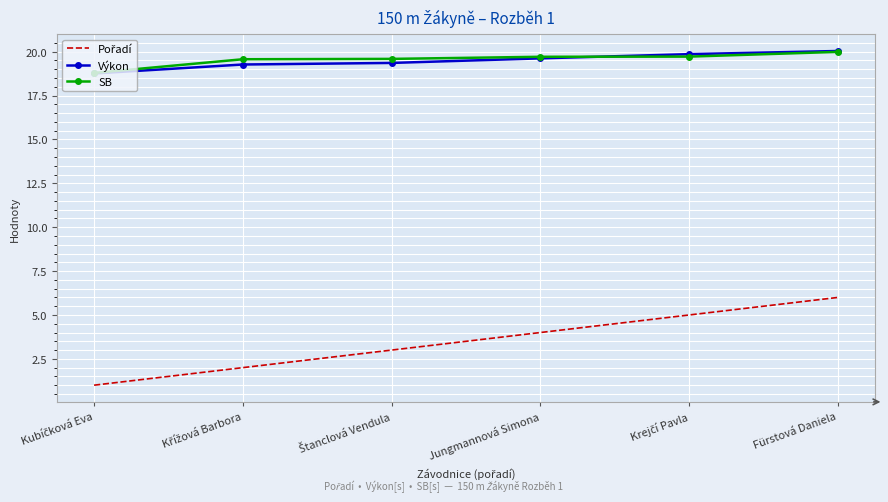

Is it true that SB equals 8.3 at Fürstová Daniela?

False